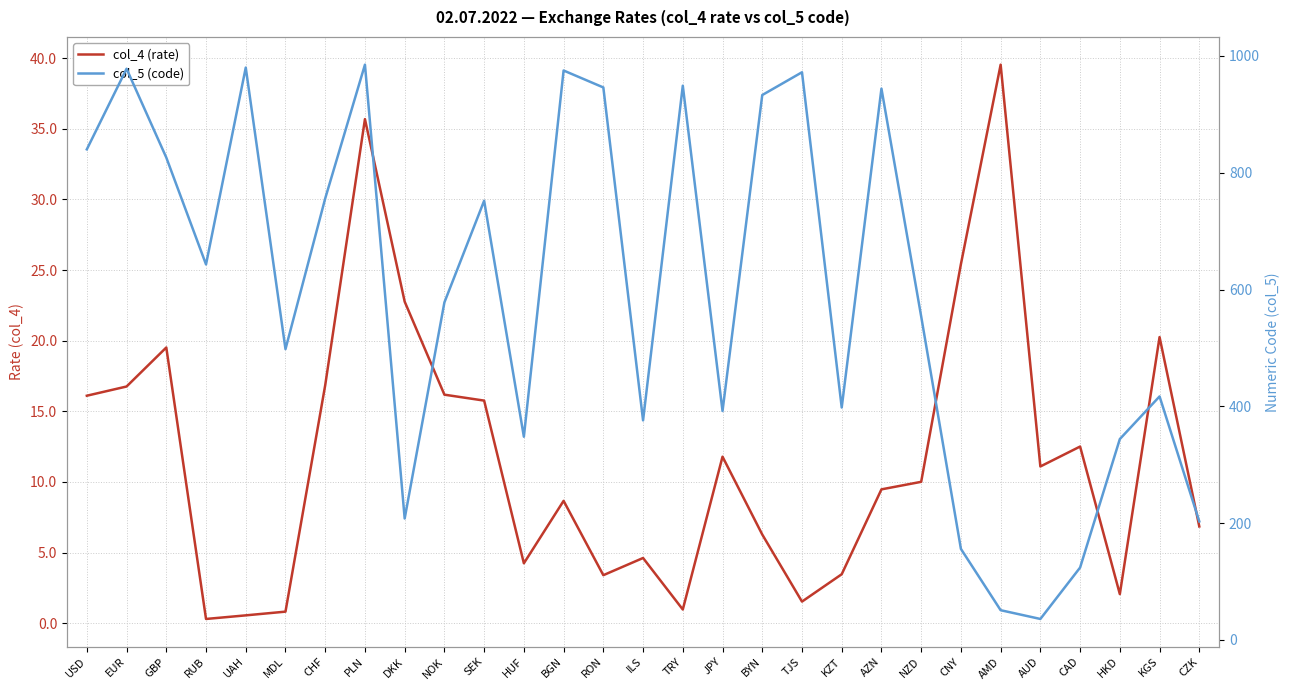

How many data points does each series have?

29